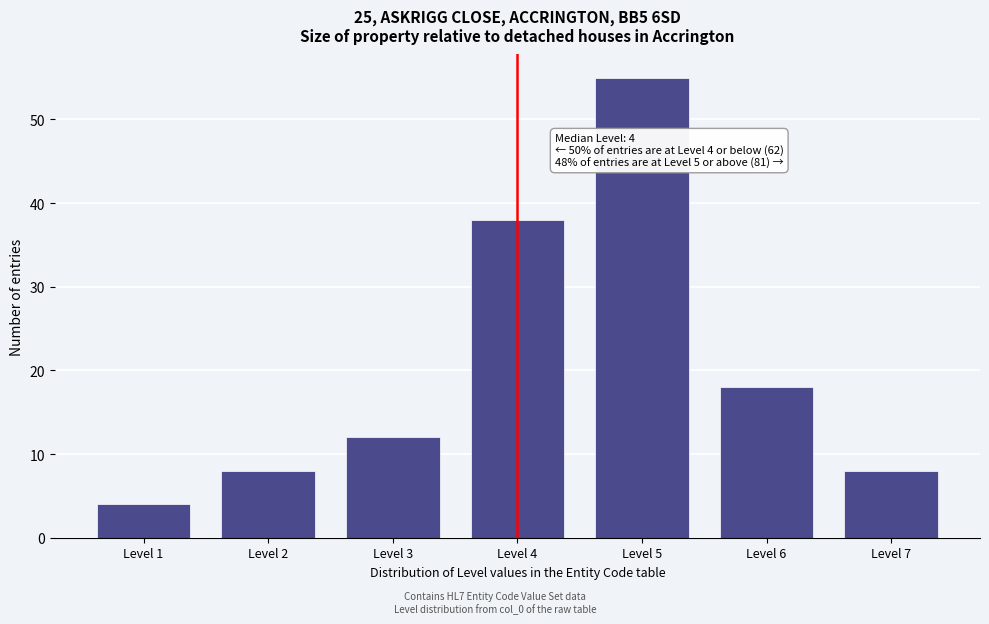

Reading left to right, extract all data points from this chart.

Level 1=4	Level 2=8	Level 3=12	Level 4=38	Level 5=55	Level 6=18	Level 7=8